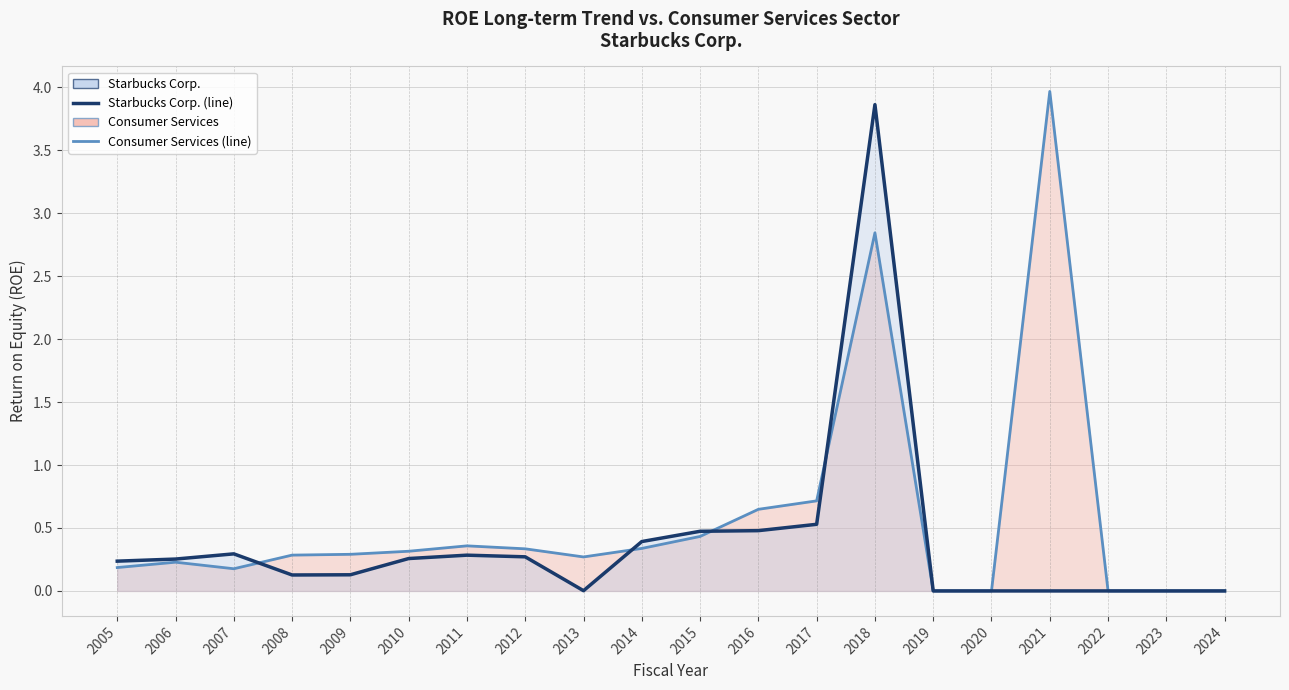

Between which two adjacent categories do Starbucks Corp. and Consumer Services first intersect?

2007 and 2008